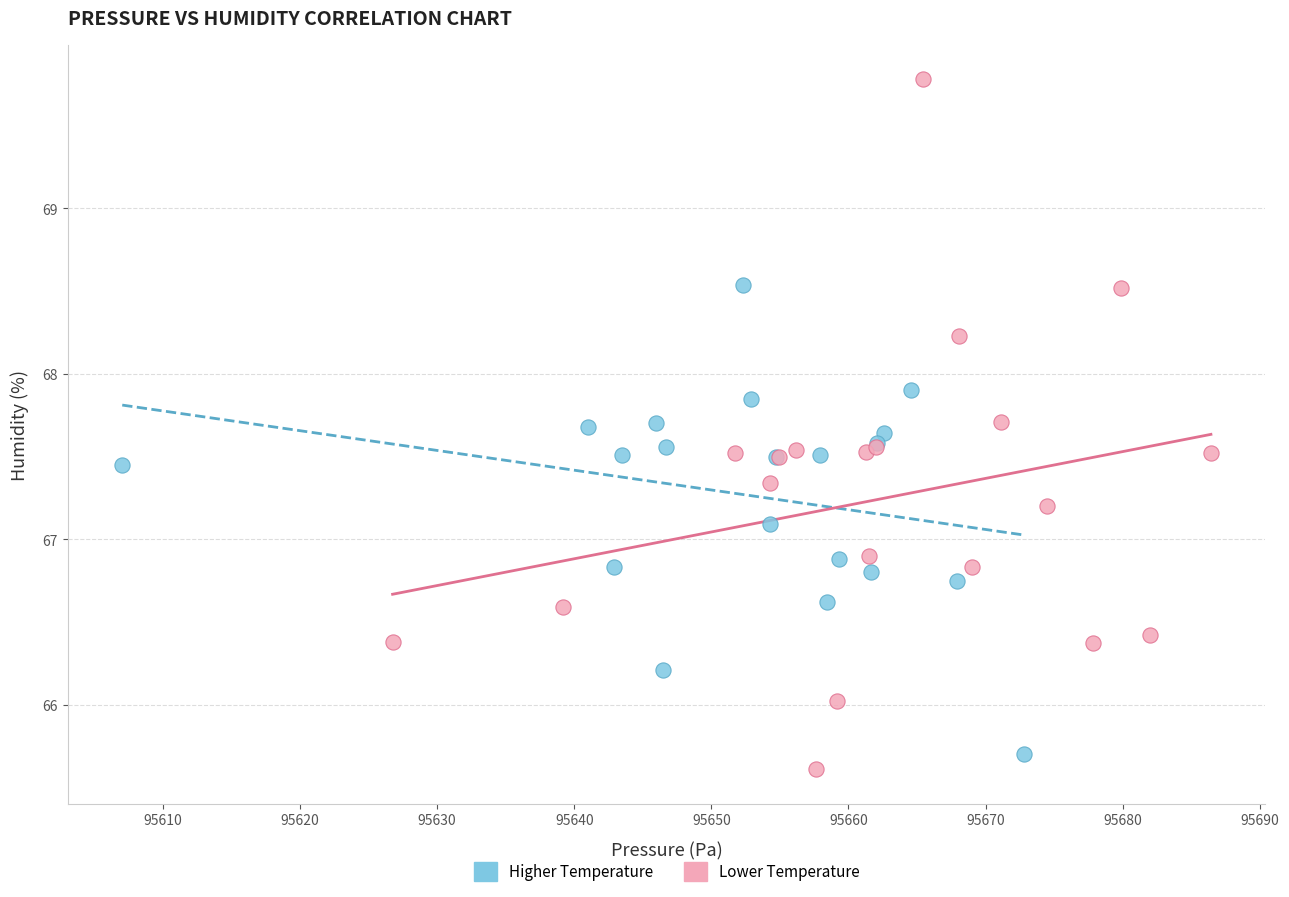

Which series has the widest spread of Y values?

Lower Temperature